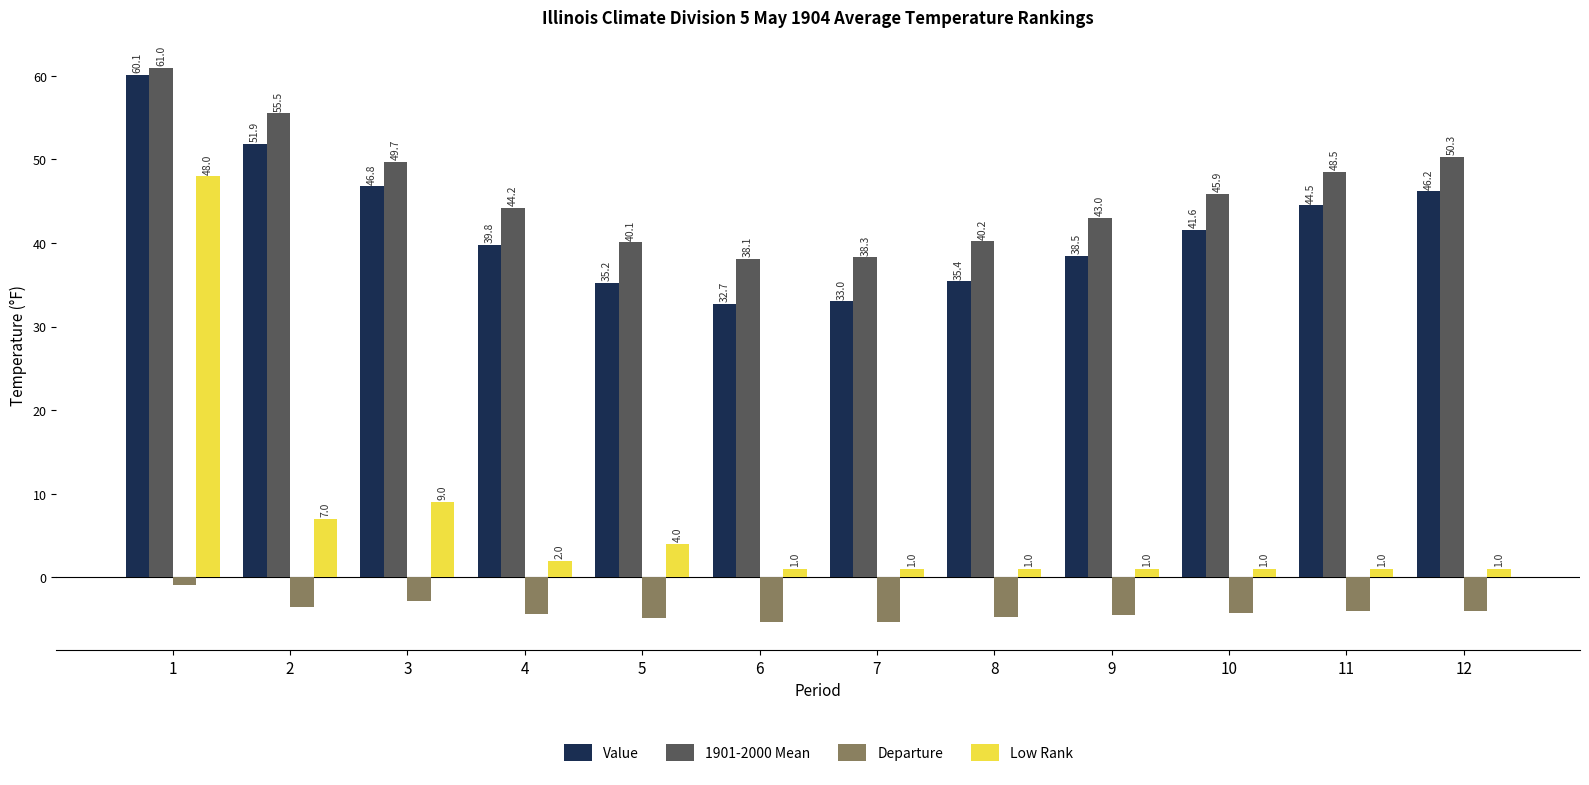

What value does the Departure series have at 2?

-3.6